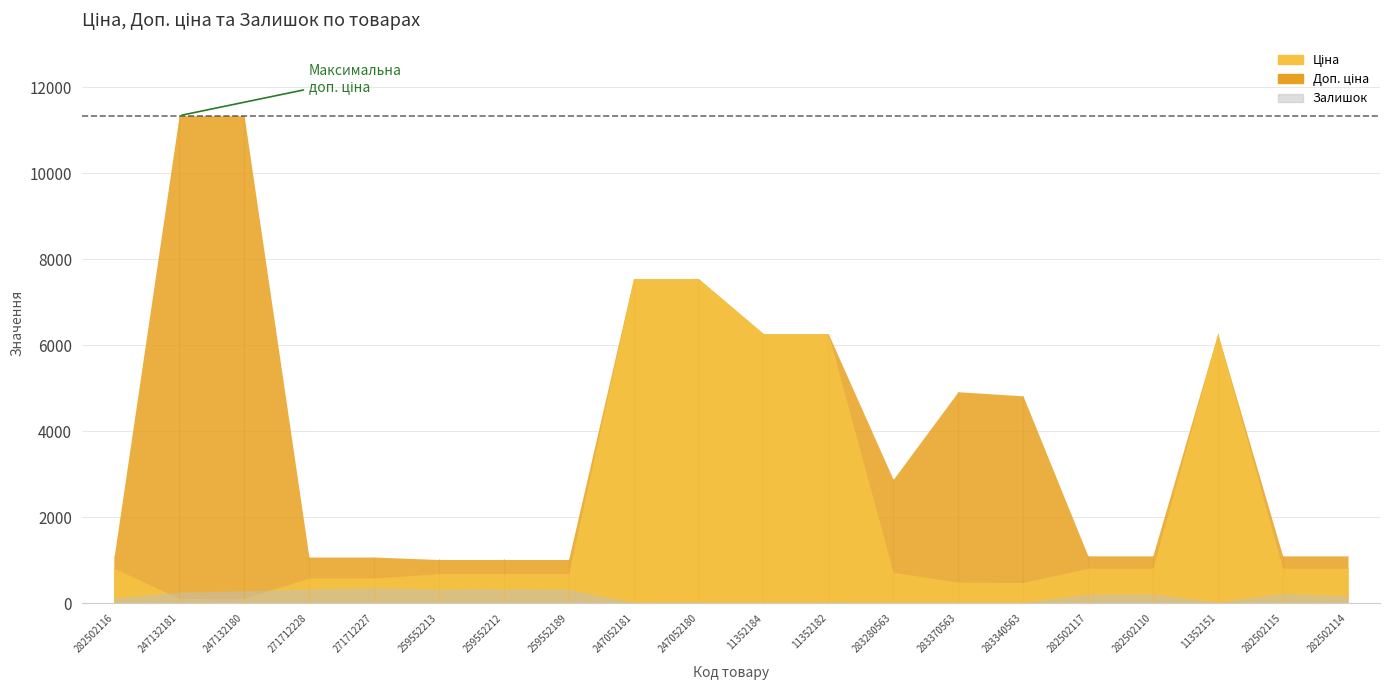

Reading left to right, list all the values displayed in this chart.

Ціна: 813.0	113.3	113.3	586.0	586.0	689.1	689.1	689.1	7545.9	7545.9	6266.7	6266.7	719.6	491.7	482.1	813.0	813.0	6266.7	813.0	813.0
Доп. ціна: 1101.8	11334.0	11334.0	1074.5	1074.5	1017.8	1017.8	1017.8	7545.9	7545.9	6266.7	6266.7	2878.5	4917.4	4821.4	1101.8	1101.8	6266.7	1101.8	1101.8
Залишок: 125.0	260.0	290.0	333.0	359.0	330.0	333.0	329.0	19.0	21.0	0.0	23.0	11.0	8.0	13.0	214.0	219.0	21.0	229.0	178.0